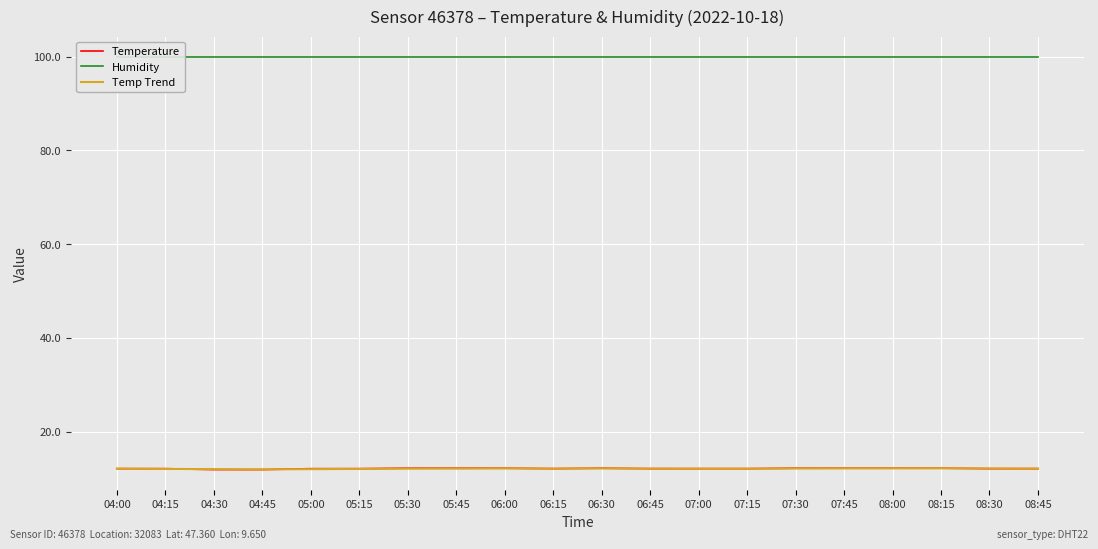

How many categories are shown in the chart?

20